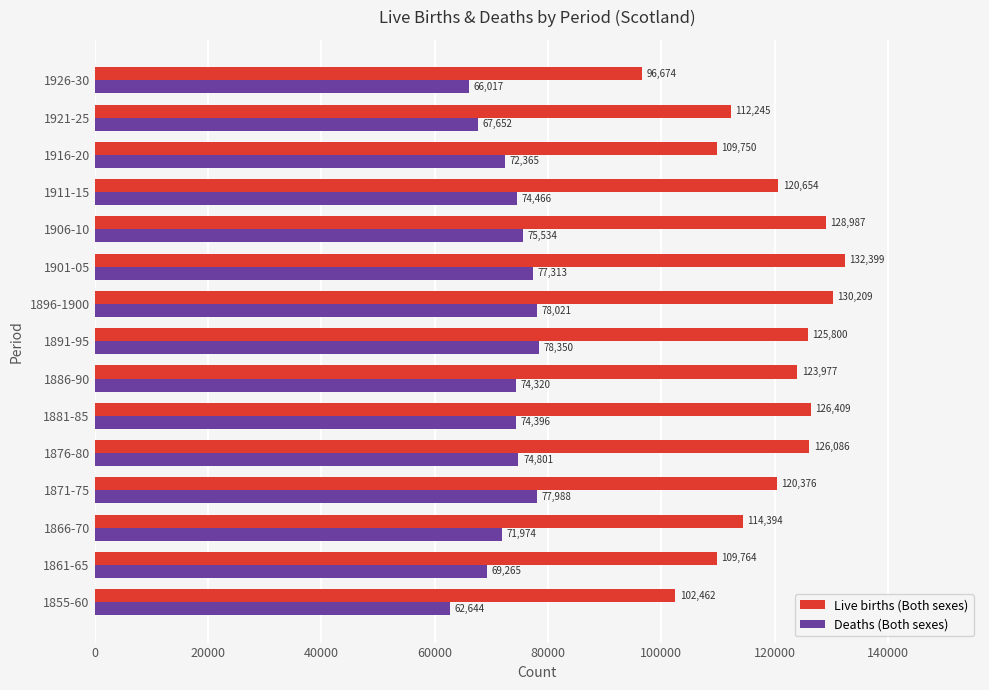

What is the approximate value of Deaths (Both sexes) at 1916-20, to the nearest 50?

72350